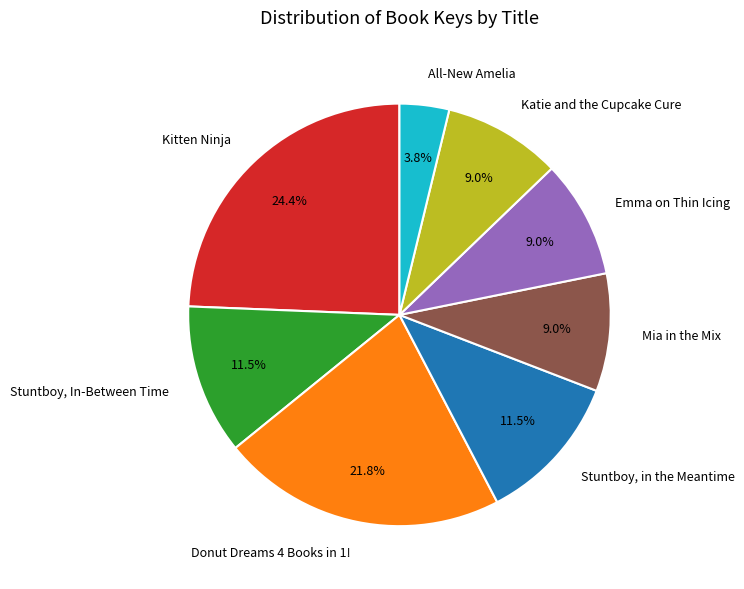

What is the smallest slice in the pie chart?

All-New Amelia